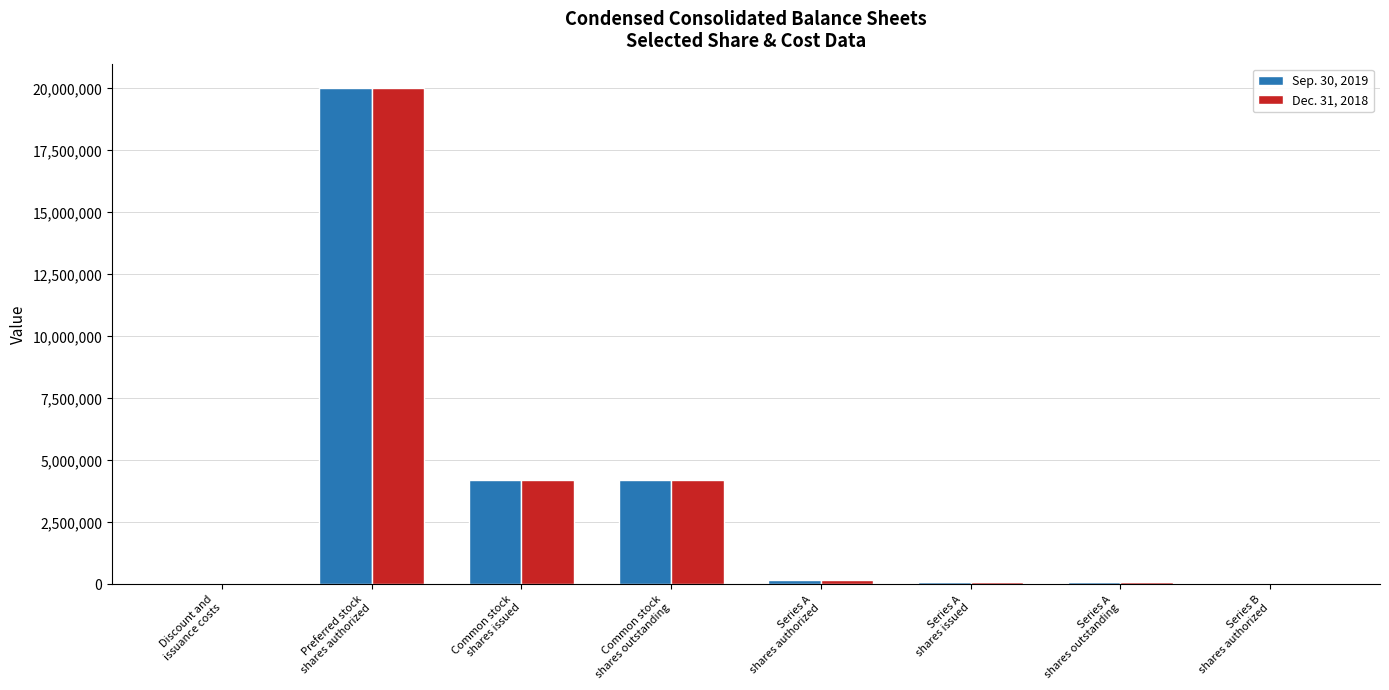

What is the approximate value of Dec. 31, 2018 at Series A
shares issued?

100000